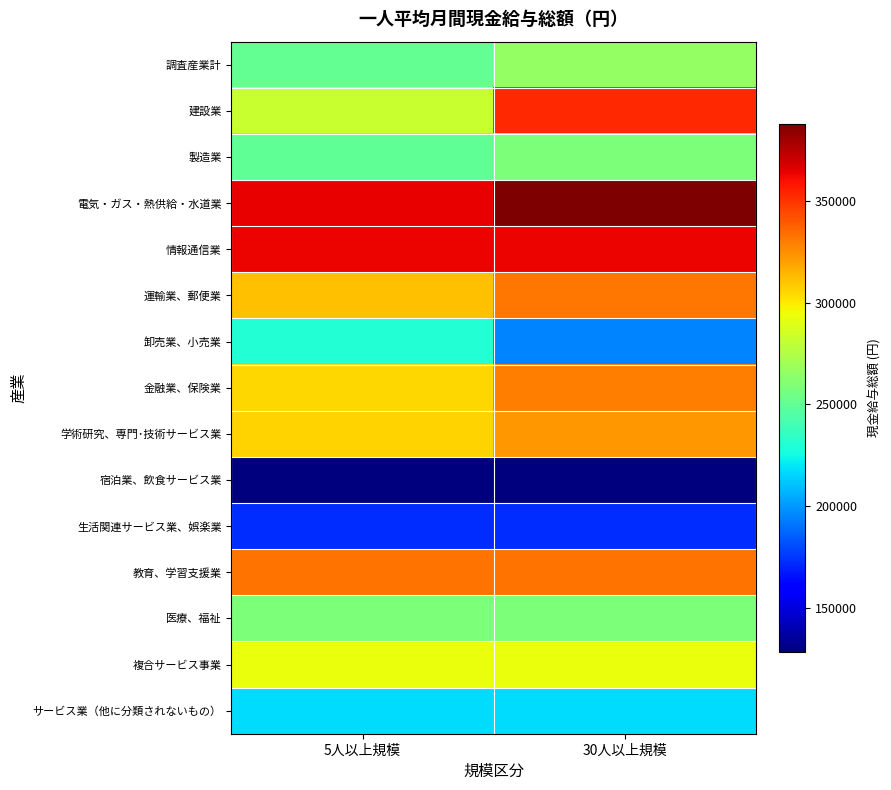

Which series has the widest spread of values?

建設業